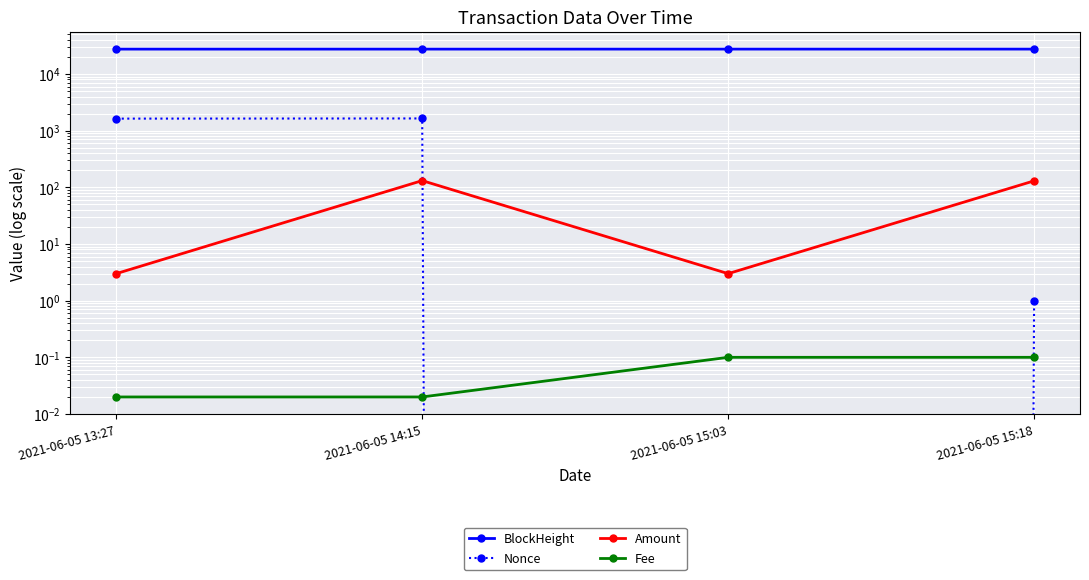

The BlockHeight series shows 27492.0 at 2021-06-05 13:27. True or false?

True